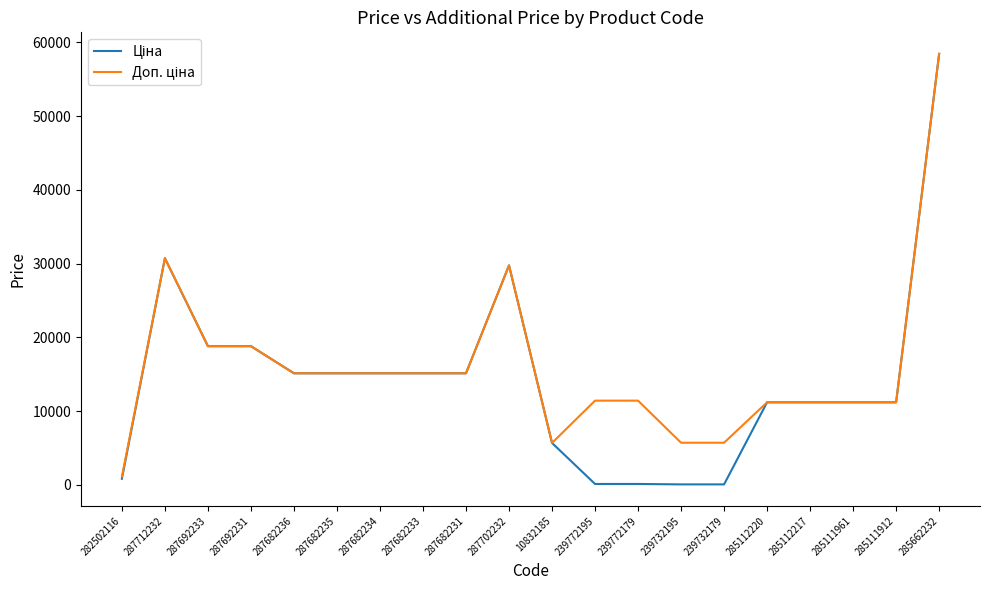

What is the total value across all series at 287682234?

30240.0